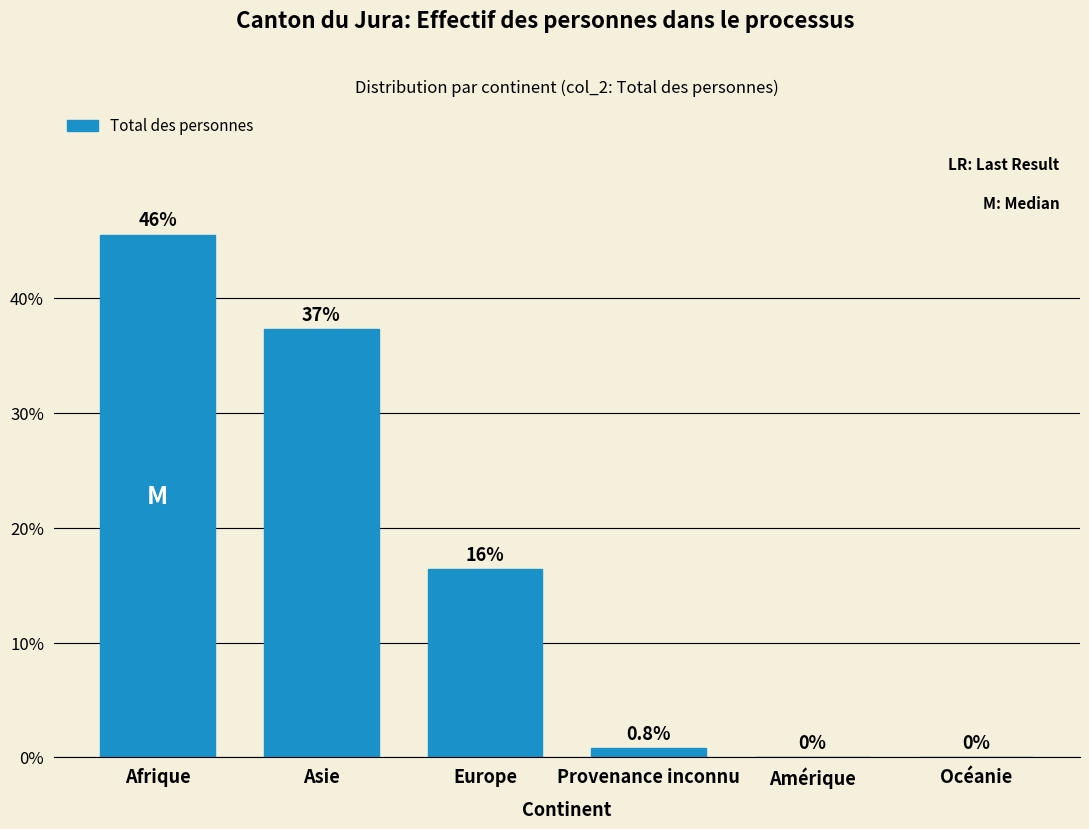

Reading left to right, list all the values displayed in this chart.

Afrique=45.5	Asie=37.3	Europe=16.4	Provenance inconnu=0.8	Amérique=0.0	Océanie=0.0